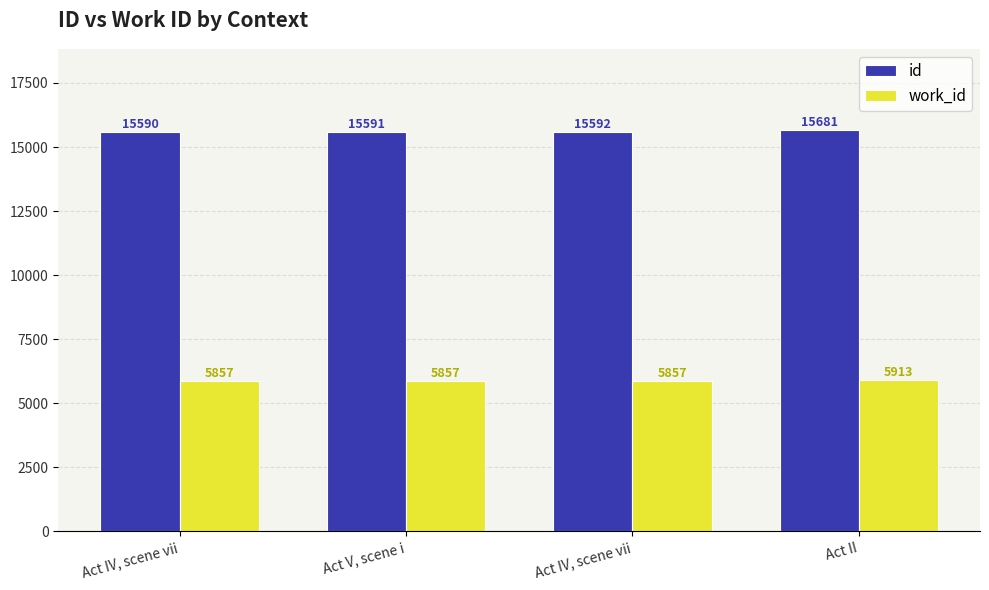

How many groups of bars are there?

4